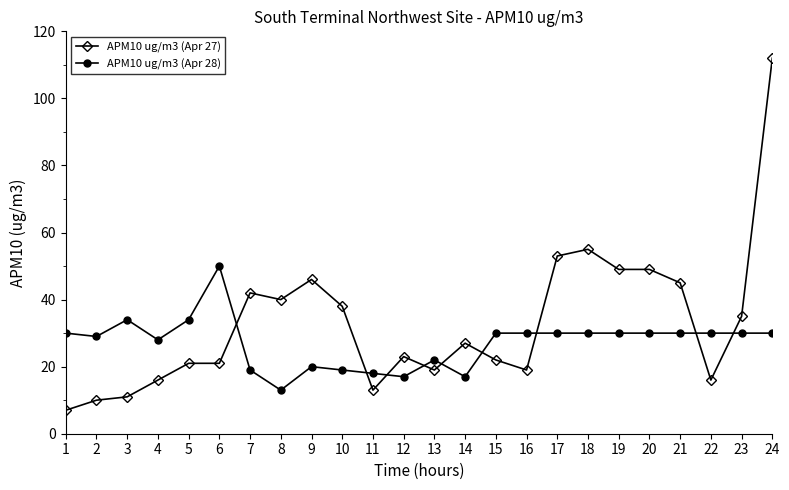

What value does the APM10 ug/m3 (Apr 27) series have at 6?

21